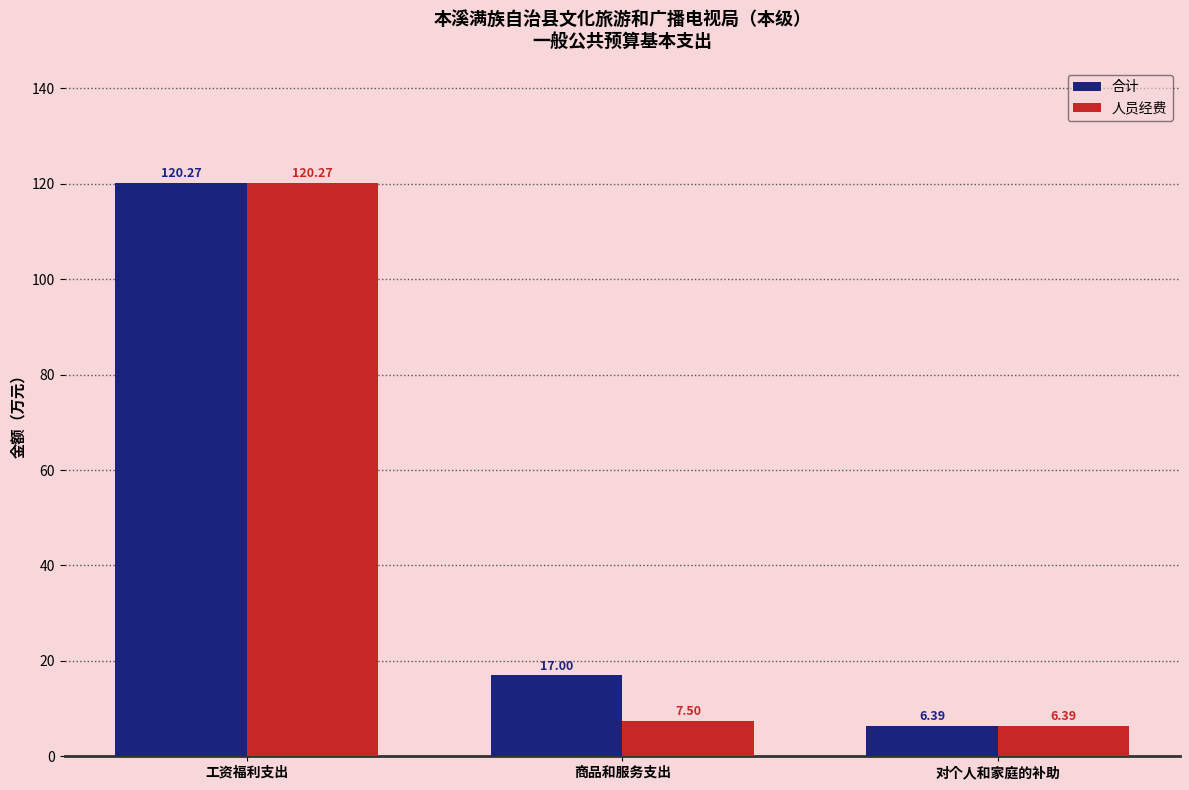

Reading right to left, what are all the values shown in this chart?

合计: 6.4	17.0	120.3
人员经费: 6.4	7.5	120.3